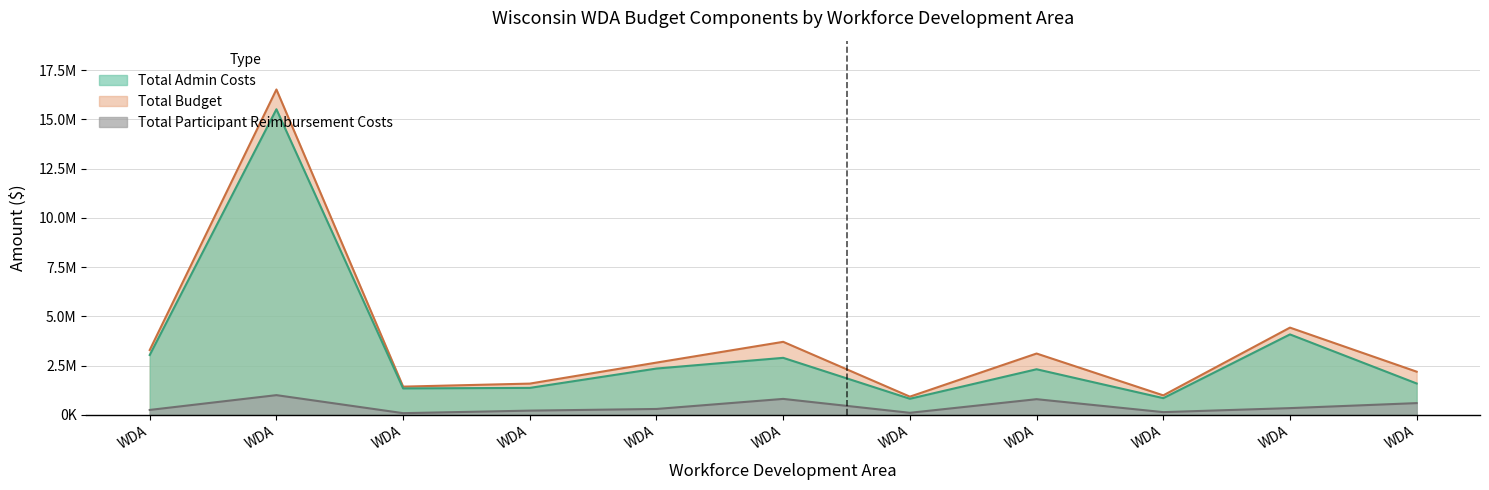

What is the value of the Total Admin Costs point at the 4th from the left?

1371887